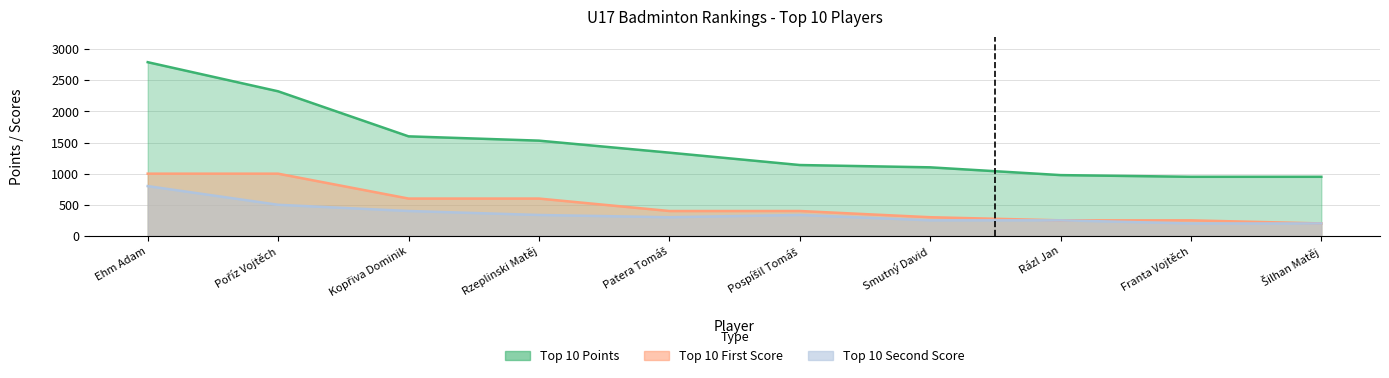

Reading left to right, extract all data points from this chart.

Top 10 Points: Ehm Adam=2792	Poříz Vojtěch=2324	Kopřiva Dominik=1600	Rzeplinski Matěj=1531	Patera Tomáš=1338	Pospíšil Tomáš=1139	Smutný David=1102	Rázl Jan=977	Franta Vojtěch=950	Šilhan Matěj=950
Top 10 First Score: Ehm Adam=1000	Poříz Vojtěch=1000	Kopřiva Dominik=600	Rzeplinski Matěj=600	Patera Tomáš=400	Pospíšil Tomáš=400	Smutný David=300	Rázl Jan=250	Franta Vojtěch=250	Šilhan Matěj=200
Top 10 Second Score: Ehm Adam=800	Poříz Vojtěch=500	Kopřiva Dominik=400	Rzeplinski Matěj=336	Patera Tomáš=300	Pospíšil Tomáš=336	Smutný David=250	Rázl Jan=250	Franta Vojtěch=200	Šilhan Matěj=200